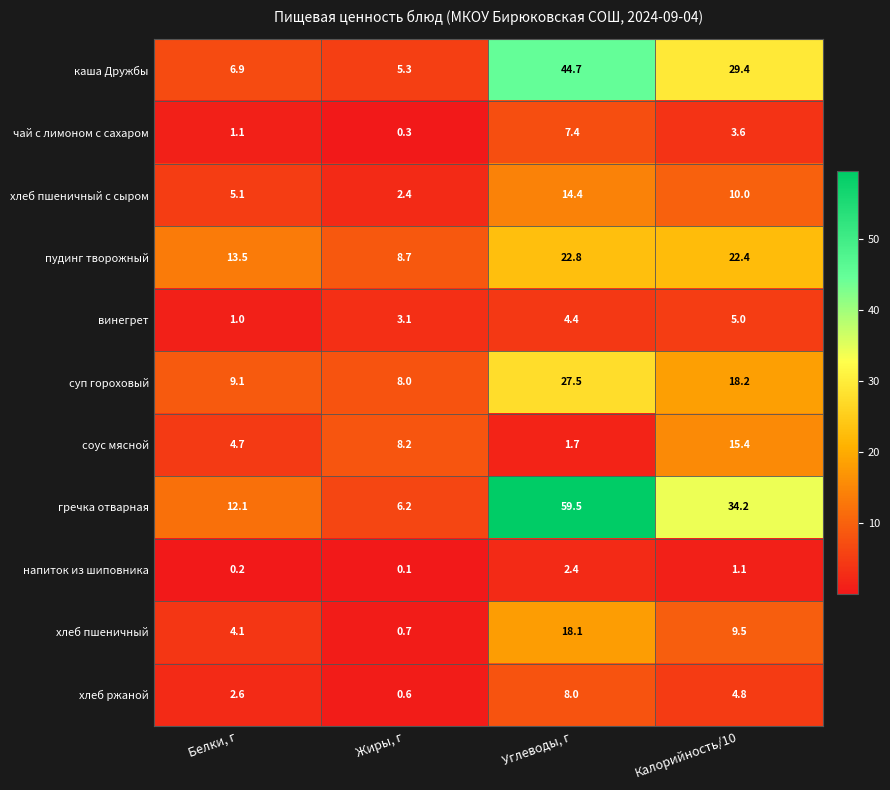

What is the sum of all хлеб пшеничный с сыром values?

31.9